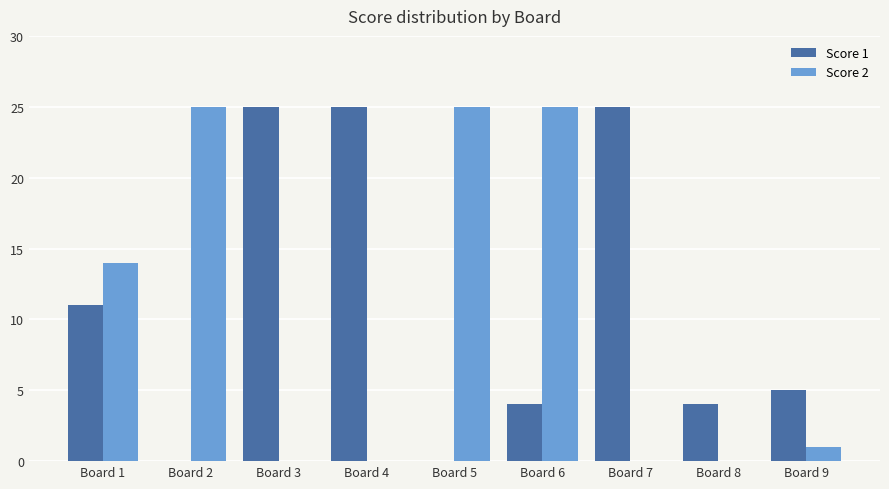

At which label is Score 2 closest to 12?

Board 1